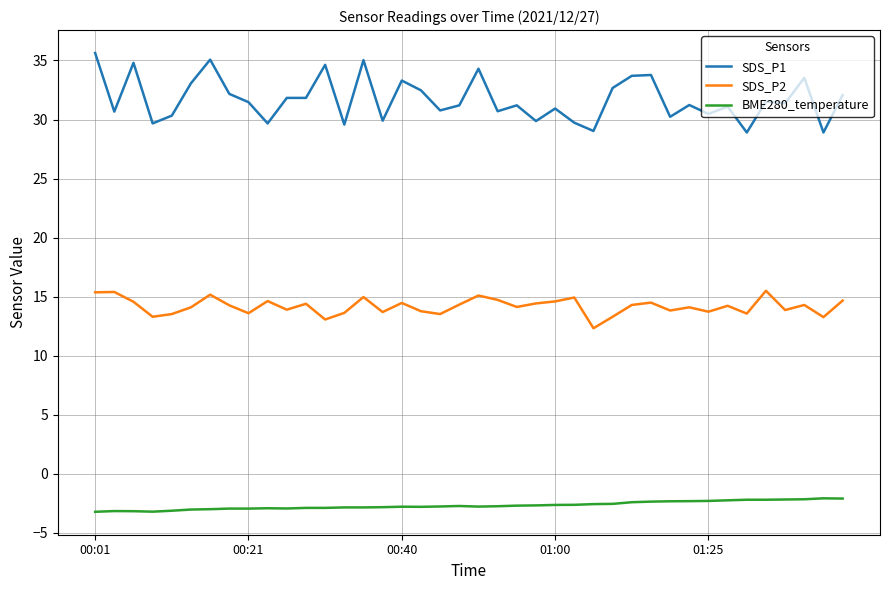

Rank the series by their average value, from highest to lowest.

SDS_P1, SDS_P2, BME280_temperature